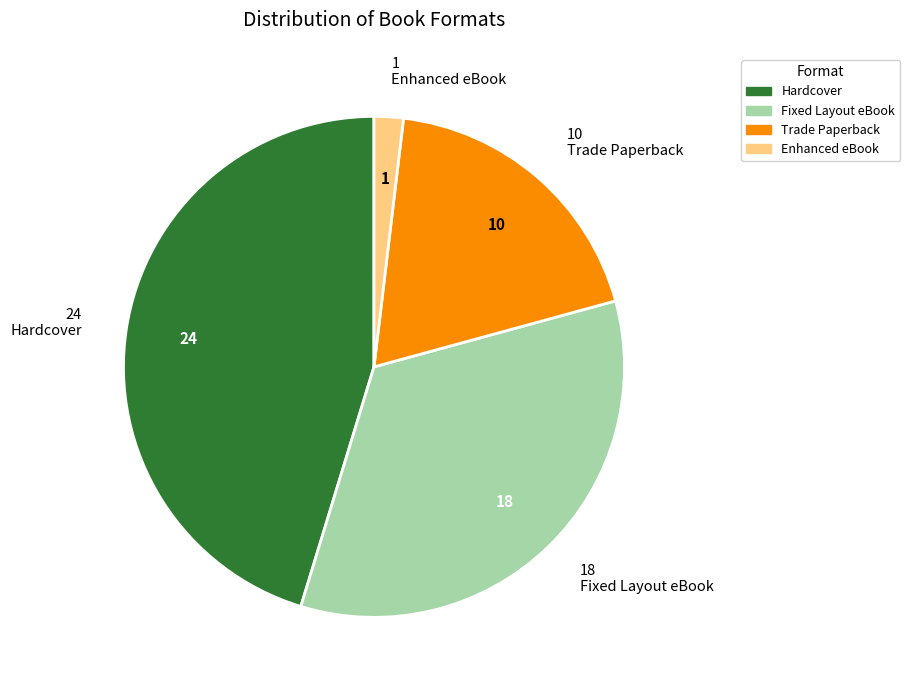

Rank the categories by value from lowest to highest.

Enhanced eBook, Trade Paperback, Fixed Layout eBook, Hardcover